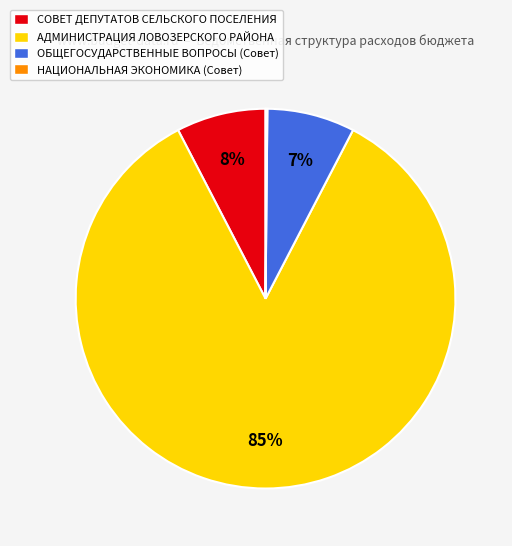

To the nearest percent, what portion does АДМИНИСТРАЦИЯ ЛОВОЗЕРСКОГО РАЙОНА represent?

85%